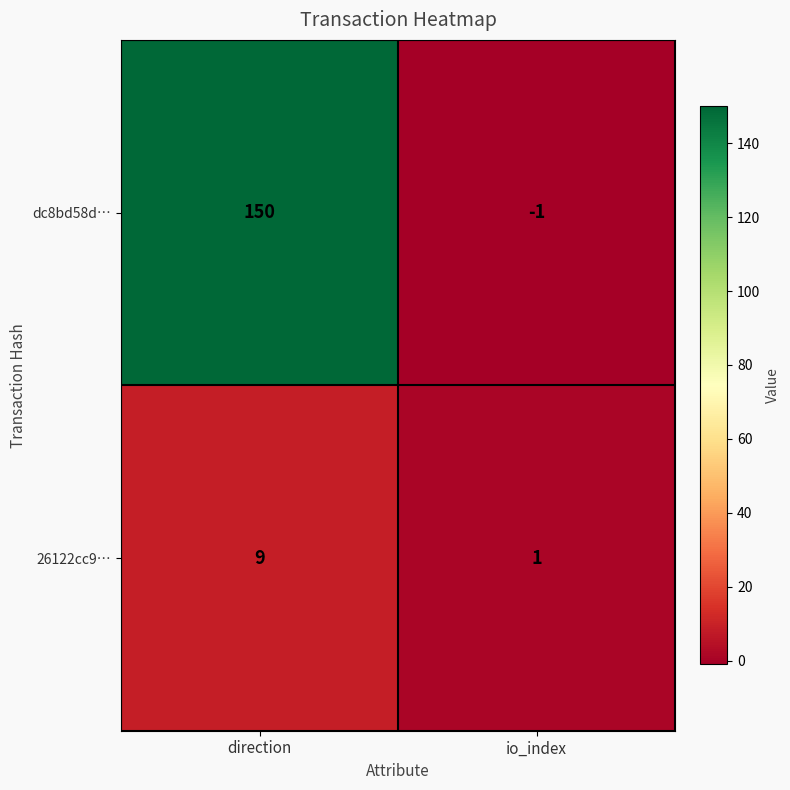

Count the number of data series in this chart.

2